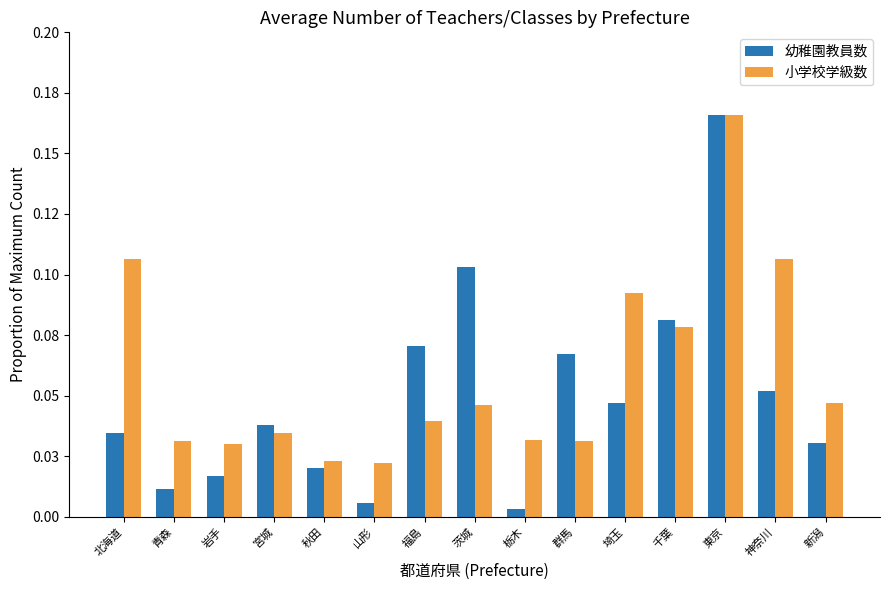

What are all the series names shown in the legend?

幼稚園教員数, 小学校学級数